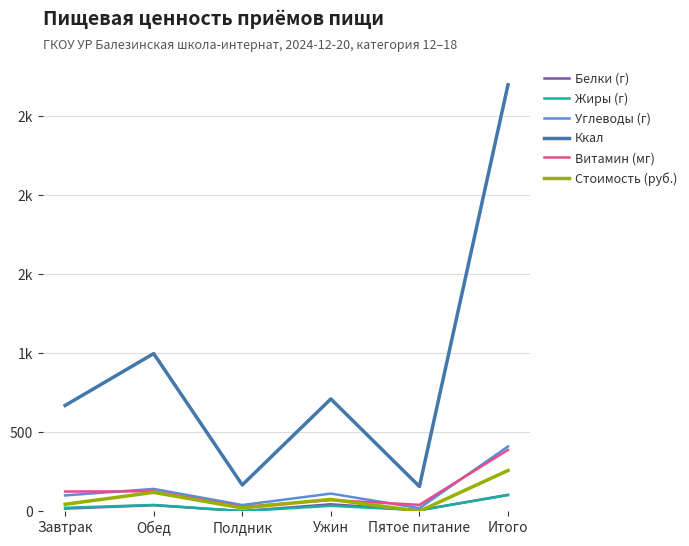

What position from the right is Пятое питание?

2